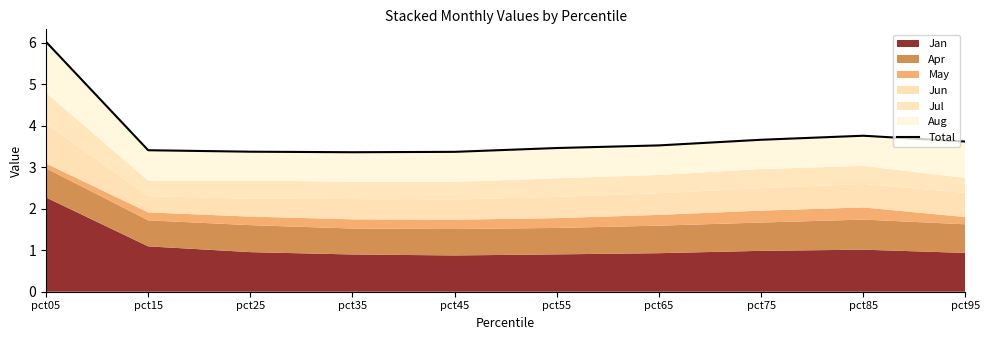

Rank the categories by value from highest to lowest.

pct05, pct85, pct75, pct95, pct65, pct55, pct15, pct25, pct45, pct35